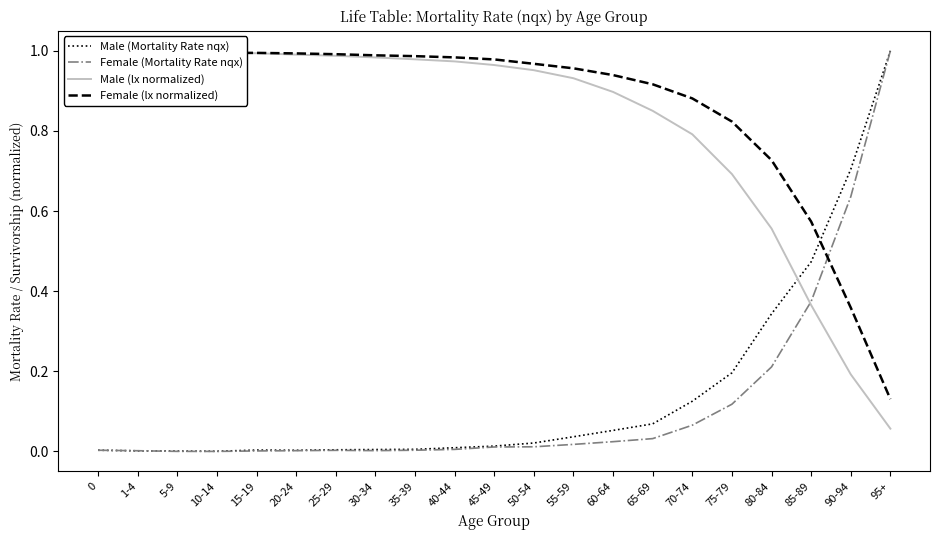

What is the highest value of the Male (lx normalized) series?

1.0